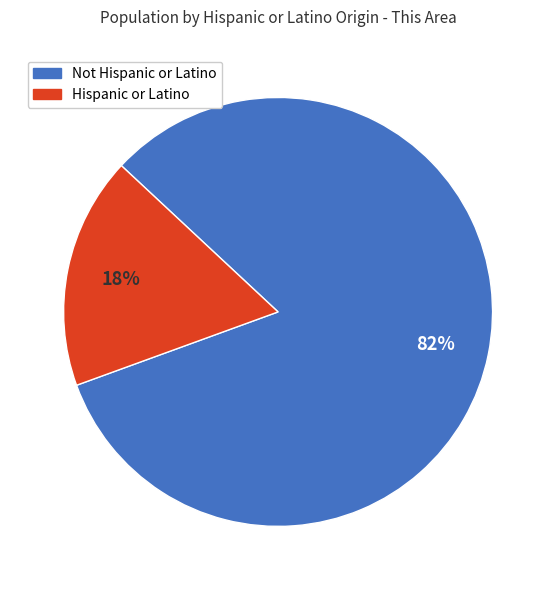

Rank the categories by value from lowest to highest.

Hispanic or Latino, Not Hispanic or Latino